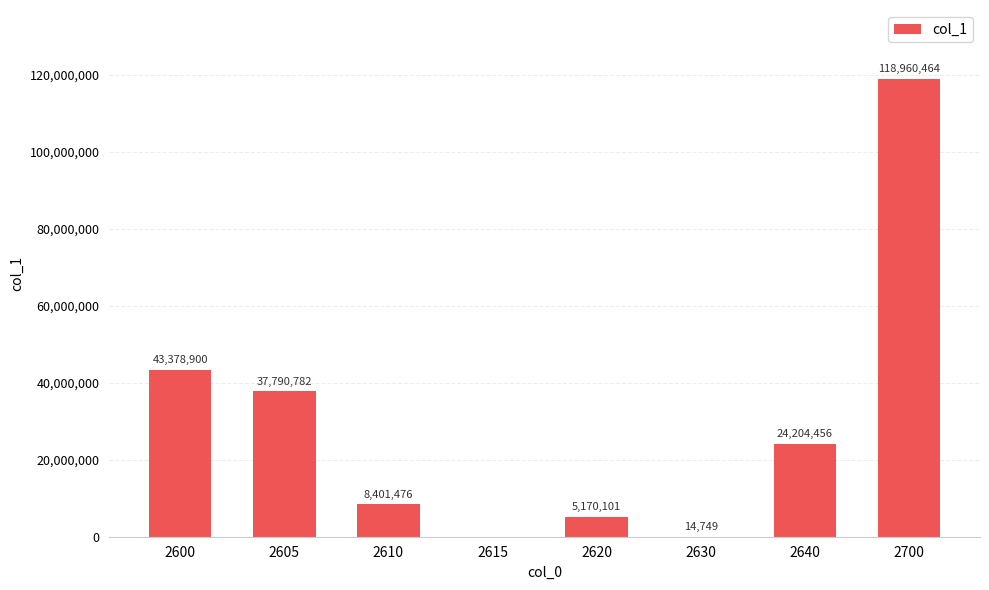

Reading left to right, what are all the values shown in this chart?

43378900	37790782	8401476	0	5170101	14749	24204456	118960464